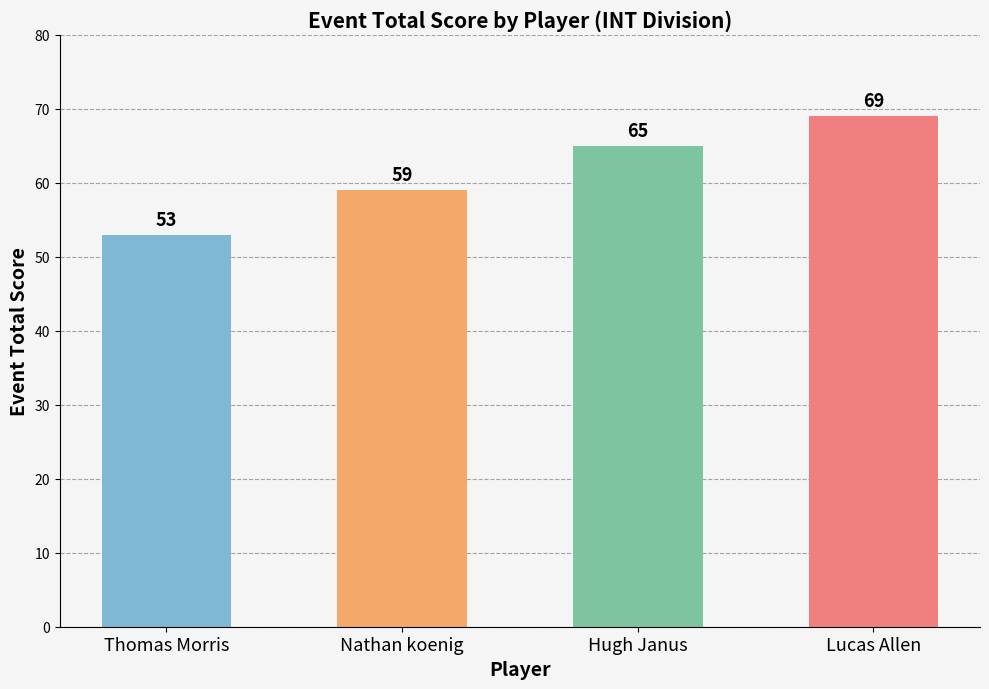

What is the ratio of the value at Hugh Janus to the value at Thomas Morris?

1.2